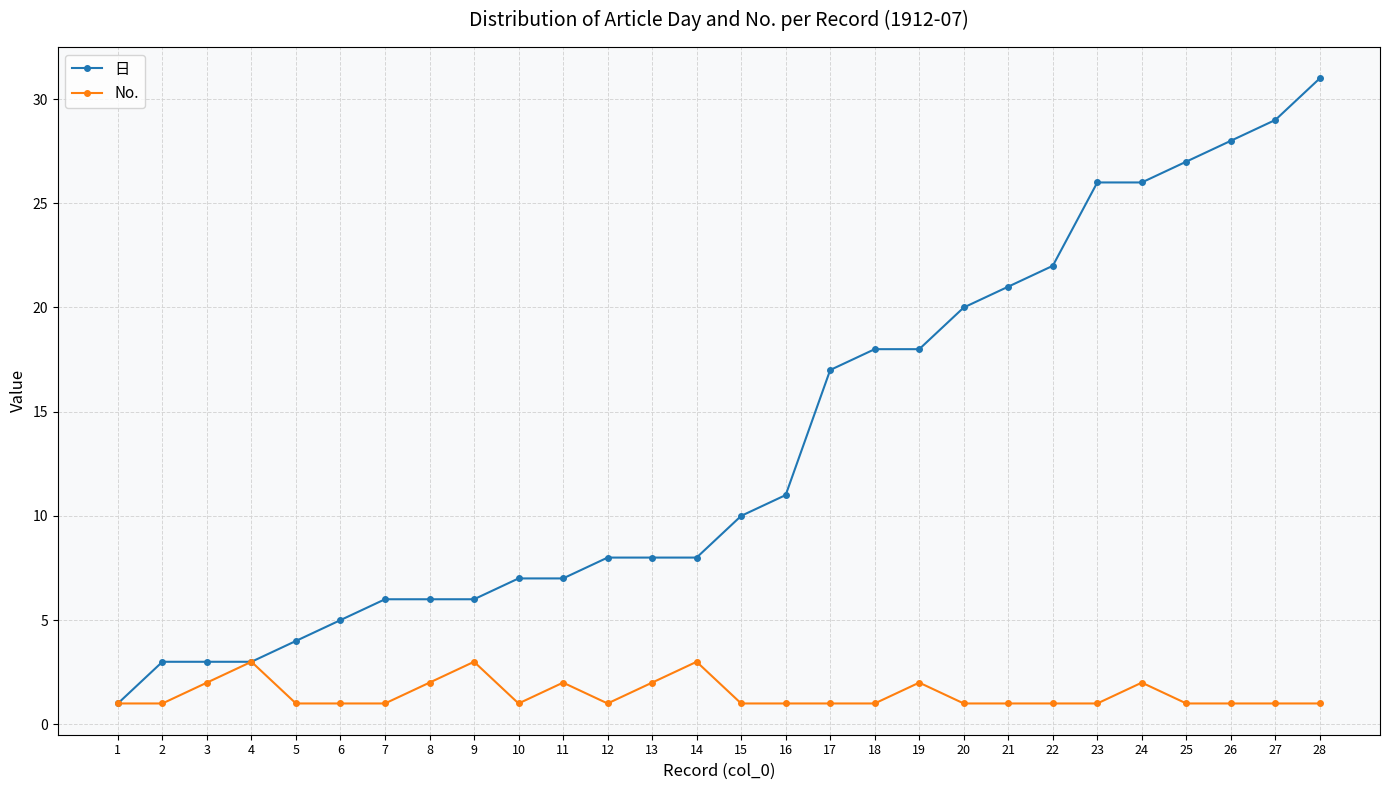

Between 6 and 17, which series saw the biggest shift?

日